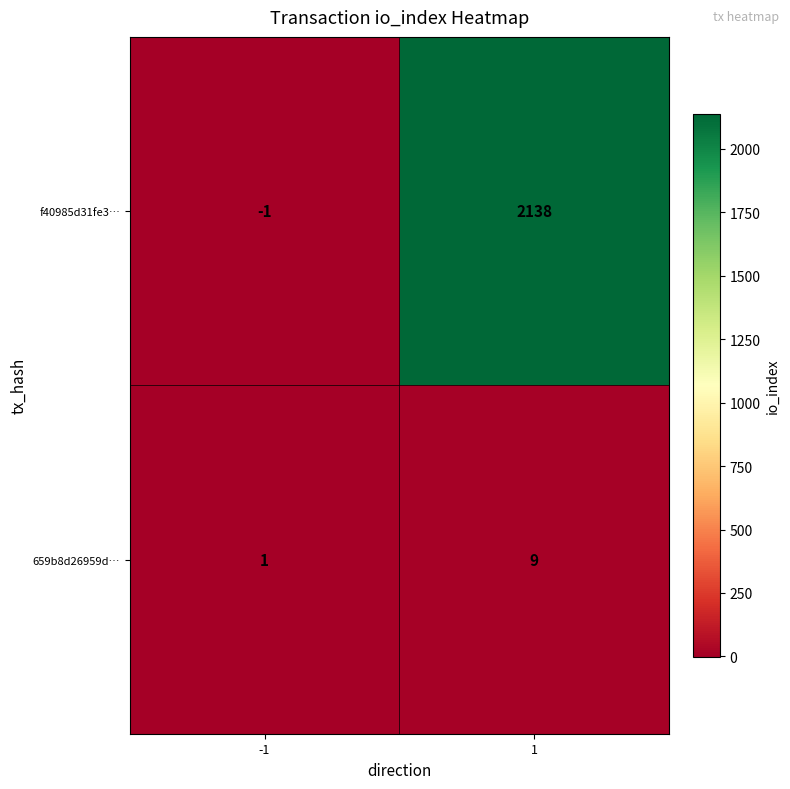

List the series in order of their peak value, highest first.

f40985d31fe3…, 659b8d26959d…